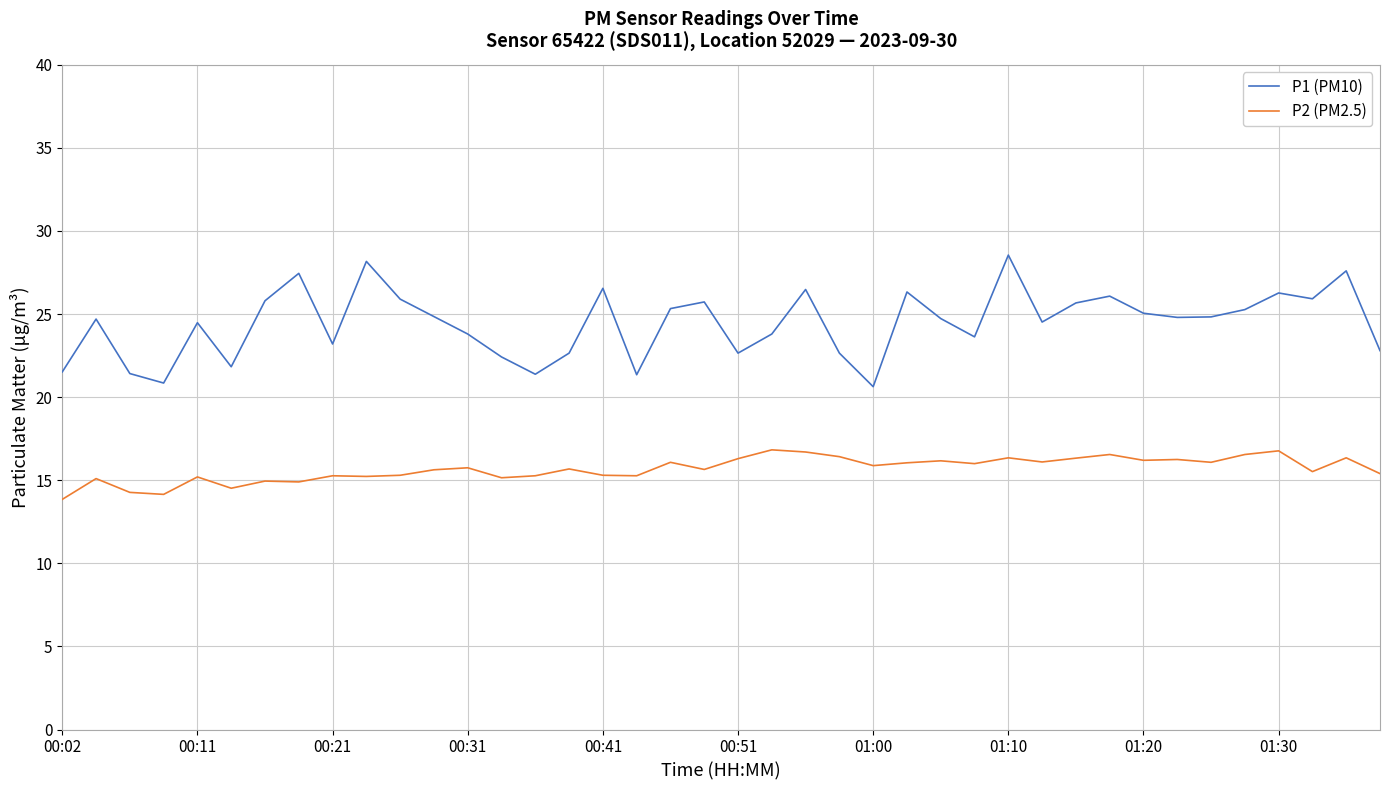

What is the minimum value for P1 (PM10)?

20.6